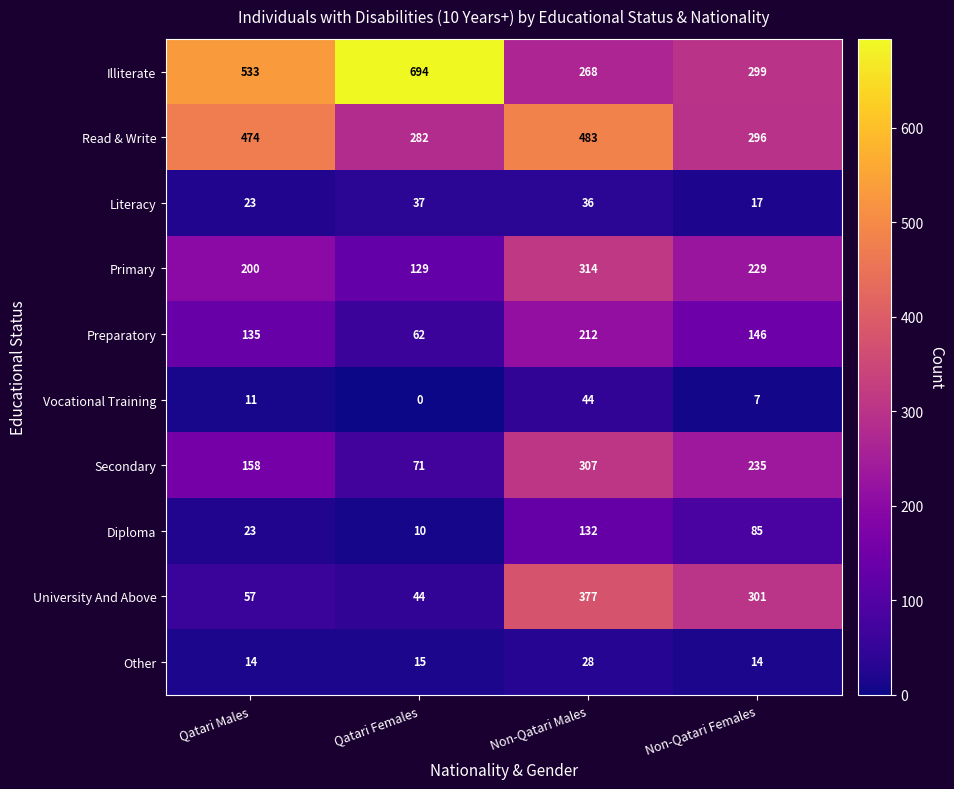

Which series has the largest total across all categories?

Illiterate